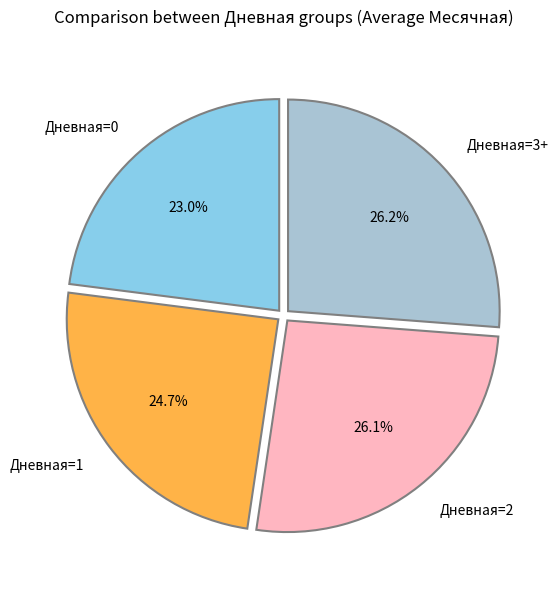

What is the ratio of the value at Дневная=2 to the value at Дневная=1?

1.1